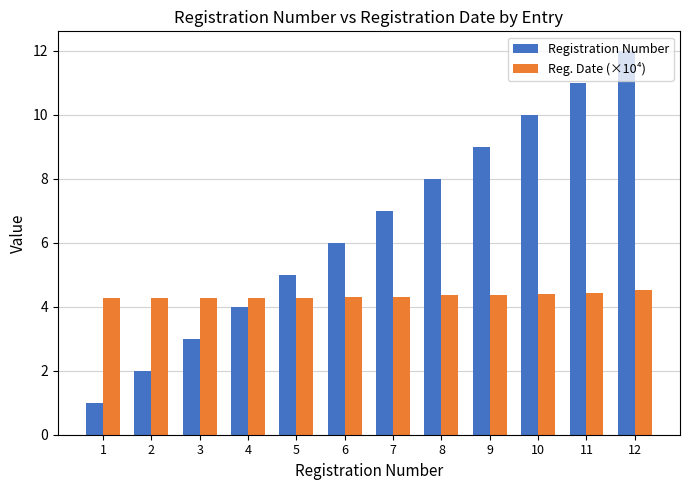

Is it true that Reg. Date (×10⁴) equals 1.9 at 6?

False